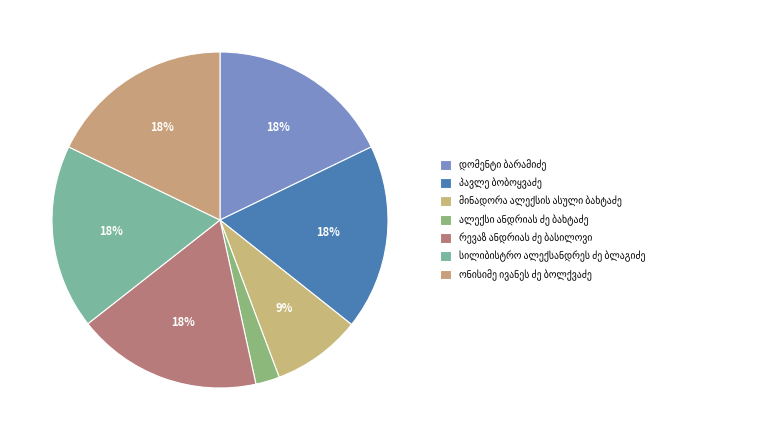

How many slices are in this pie chart?

7